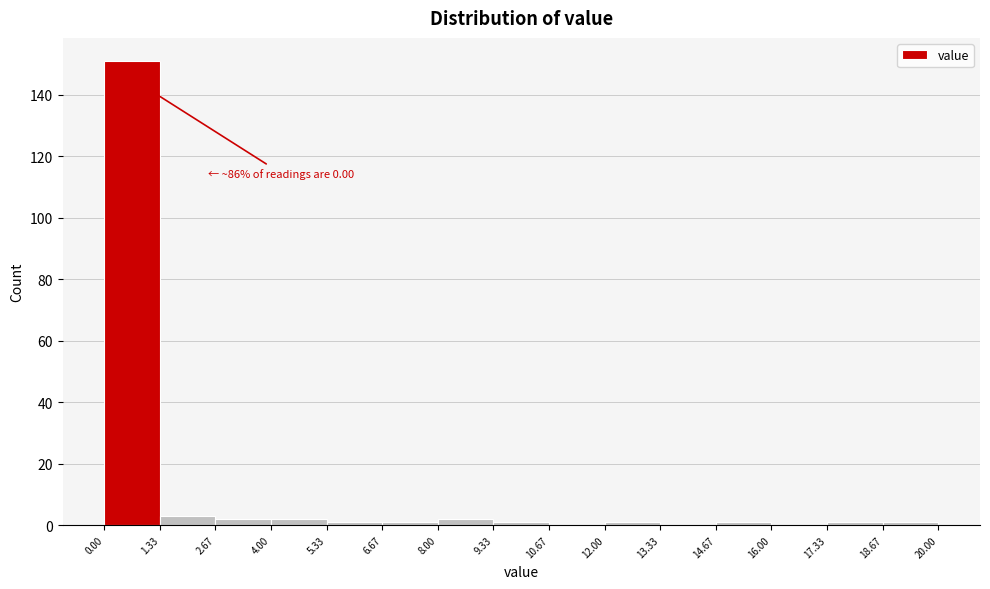

Which range on the x-axis has the tallest bar?

0.00 to 1.33